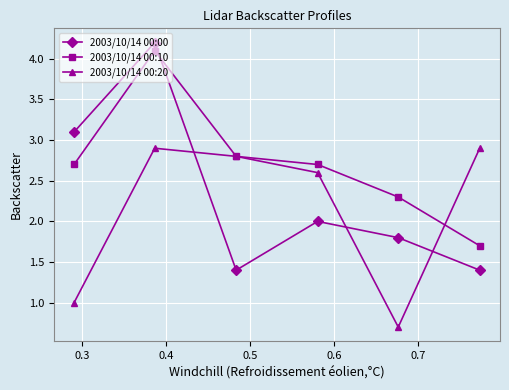

Which series has the widest spread of values?

2003/10/14 00:00